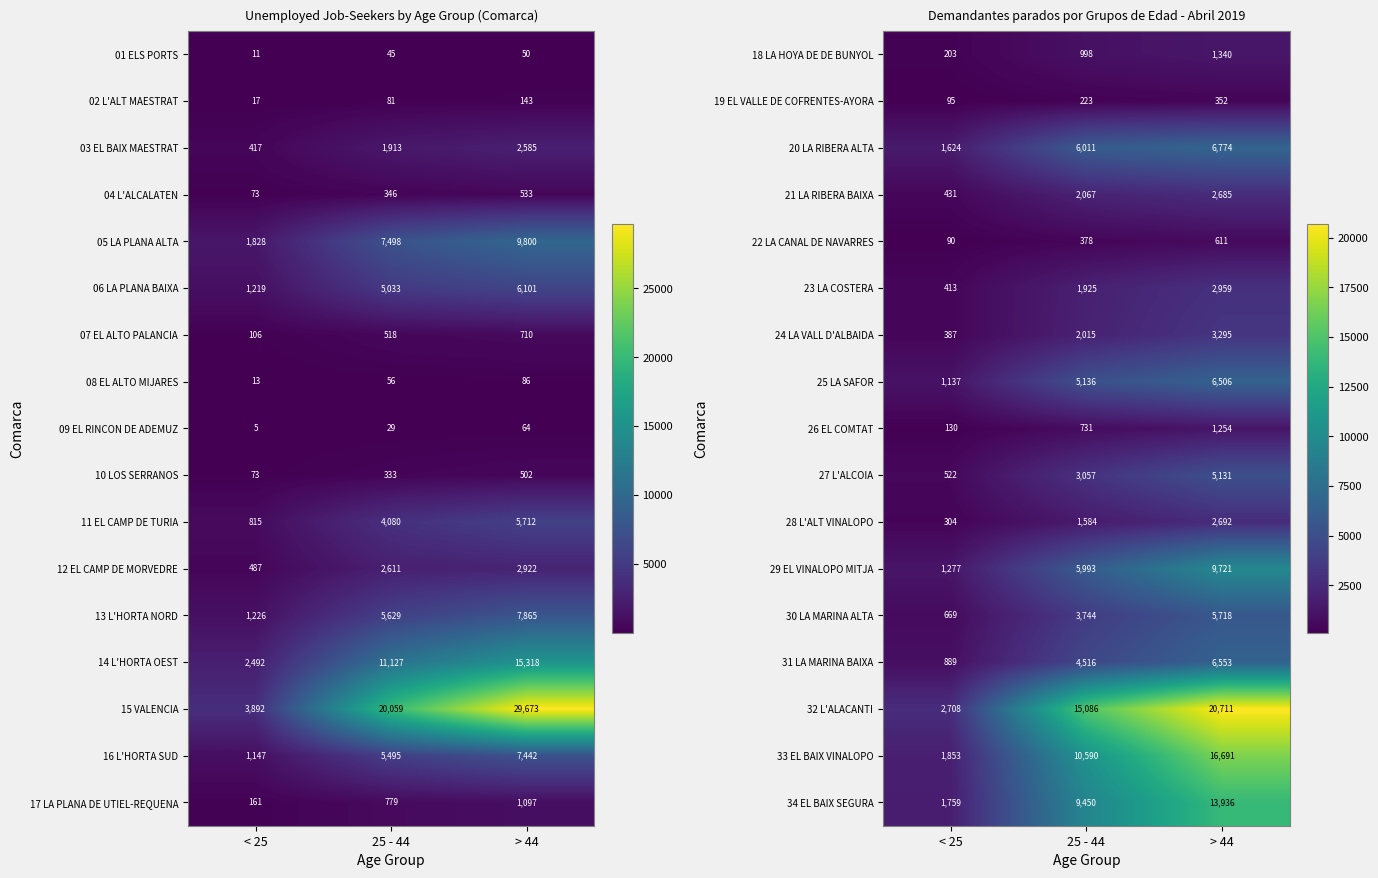

Is it true that 23 LA COSTERA equals 2959 at > 44?

True